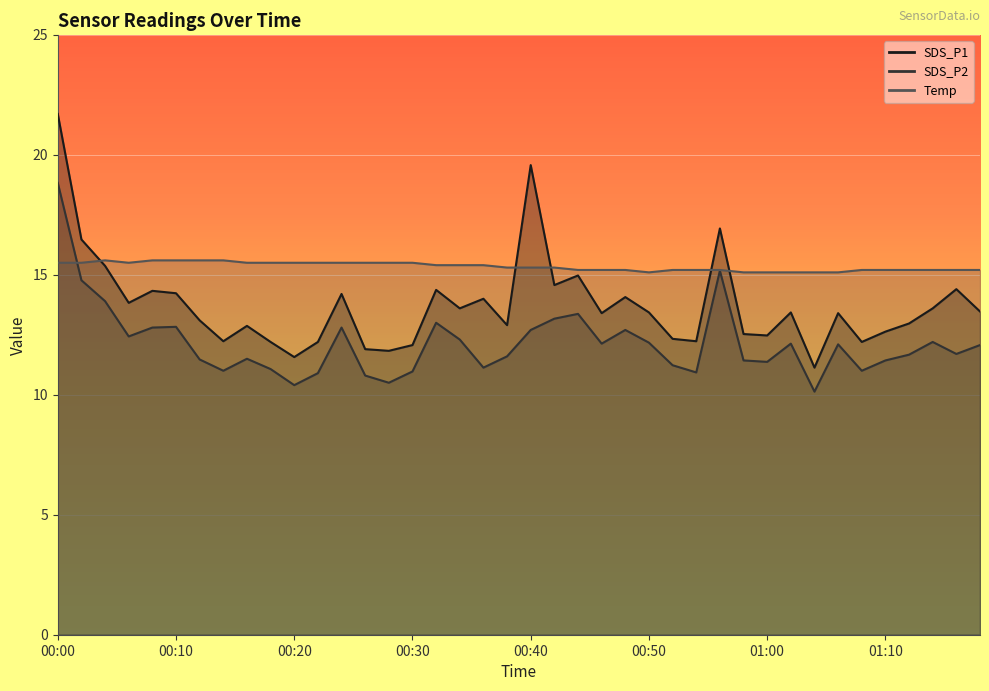

Which series ends up on top after the final intersection of Temp and SDS_P1?

Temp